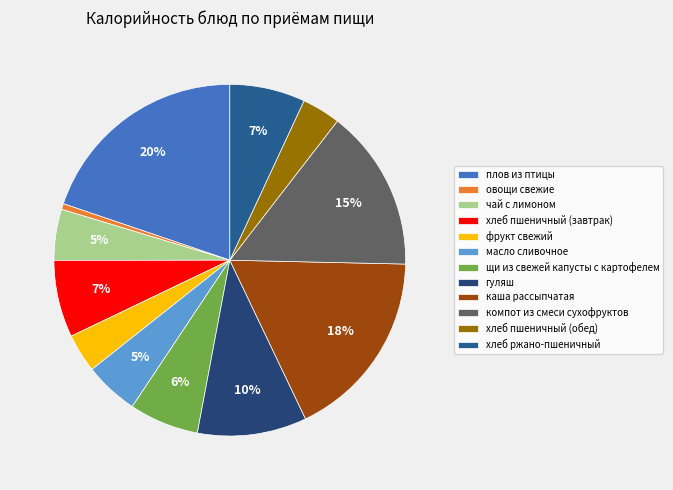

Count the number of slices in the pie.

12